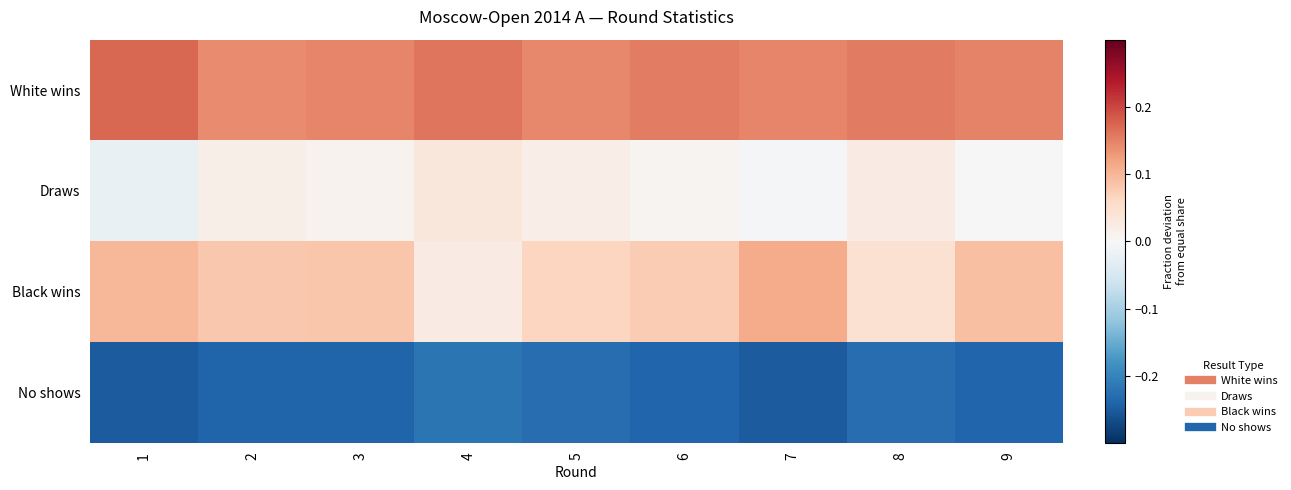

Which category has the highest value across all series?

1